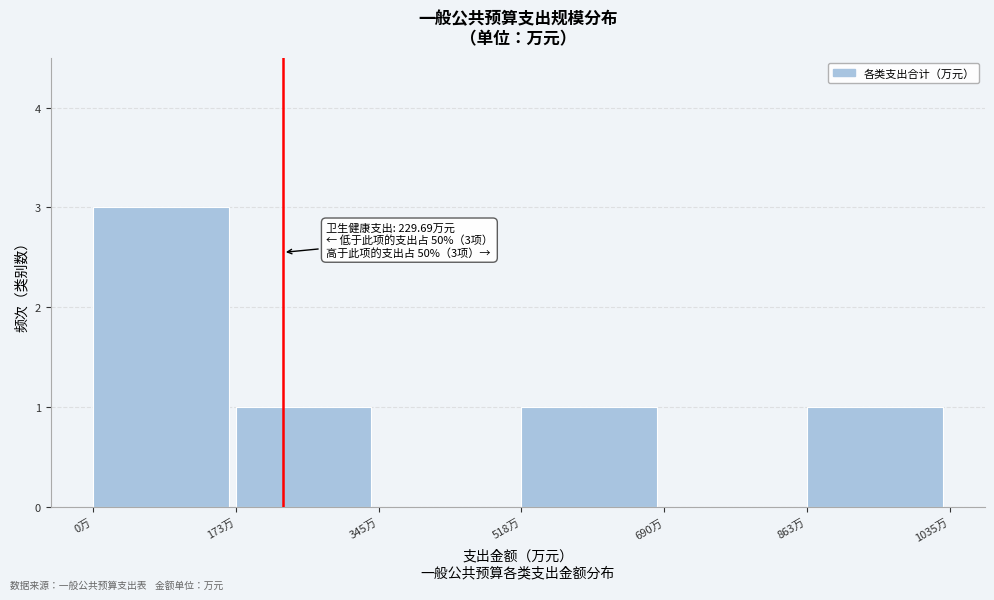

Which range on the x-axis has the tallest bar?

0 to 180